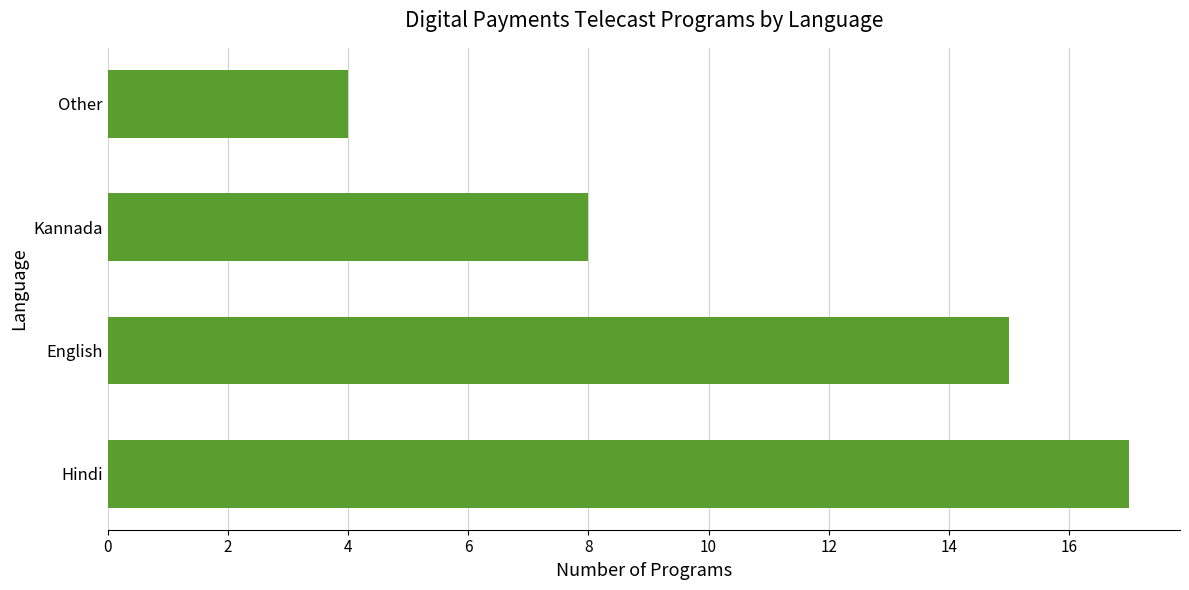

List the labels in order of value, largest first.

Hindi, English, Kannada, Other